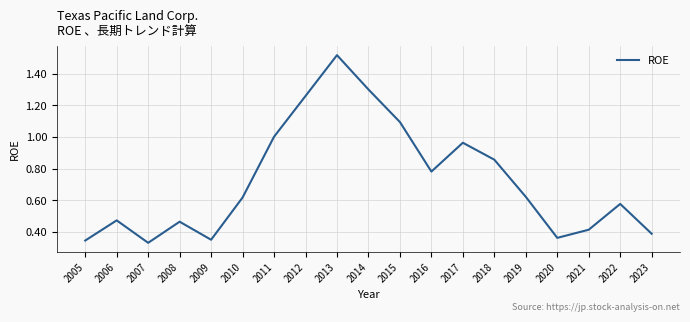

What is the difference between the maximum and minimum values?

1.2